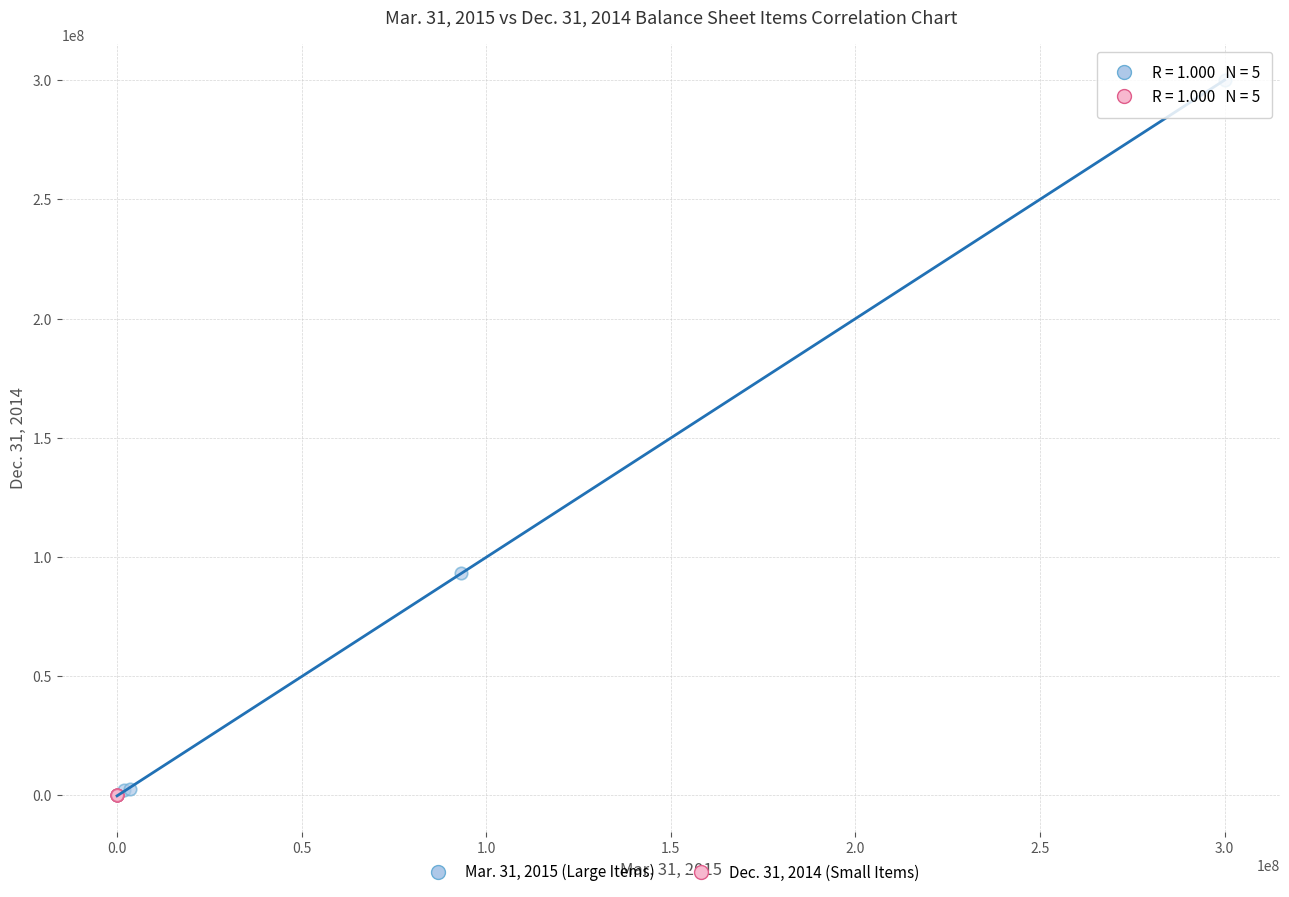

Which series has the largest Y range (max minus min)?

Mar. 31, 2015 (Large Items)